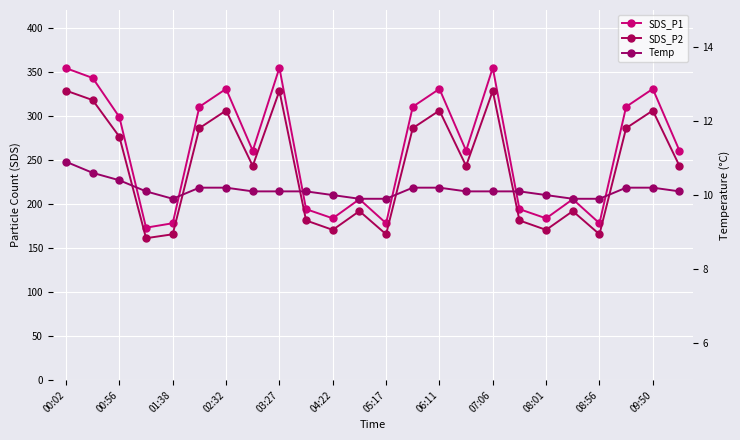

What position from the left is 17?

18